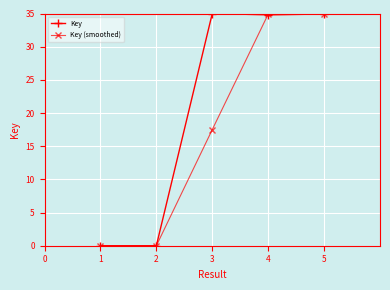

At which label is Key (smoothed) closest to 17?

3